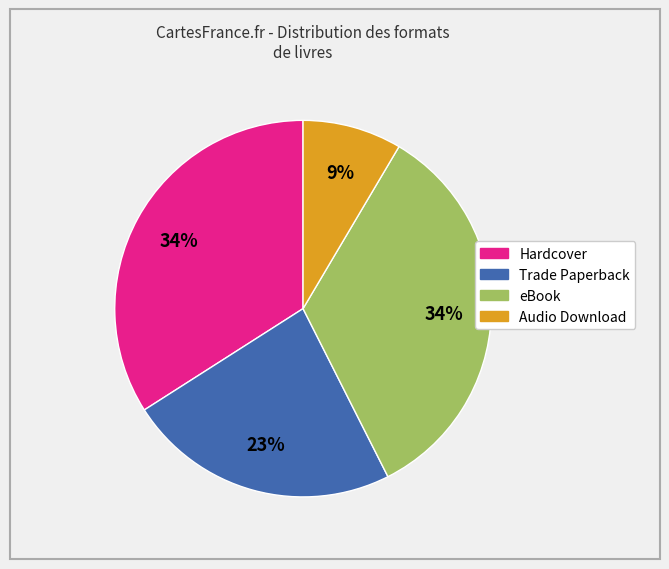

Does Hardcover represent more than half of the total?

No